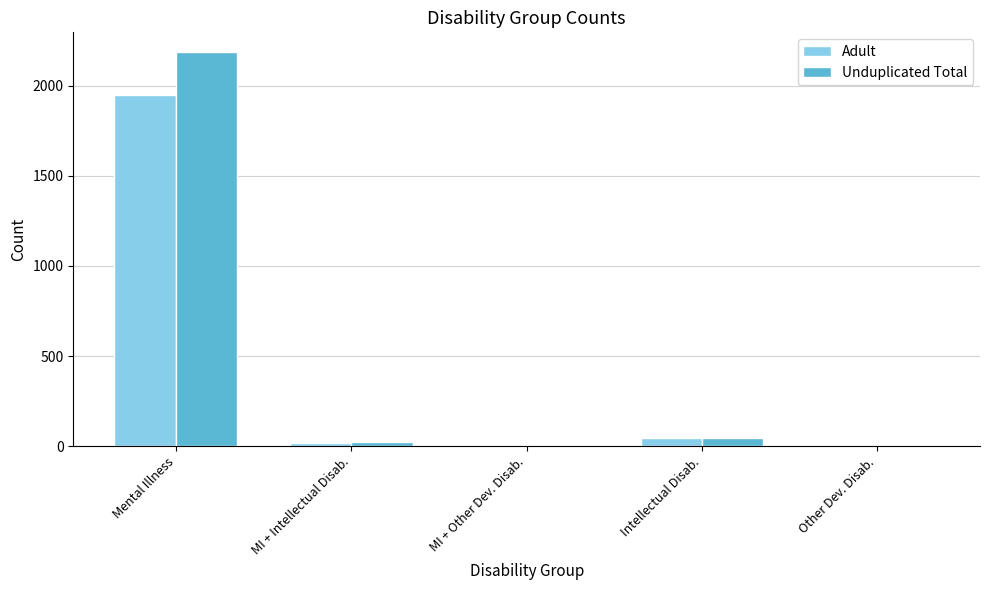

At which label is Adult closest to 975?

Intellectual Disab.